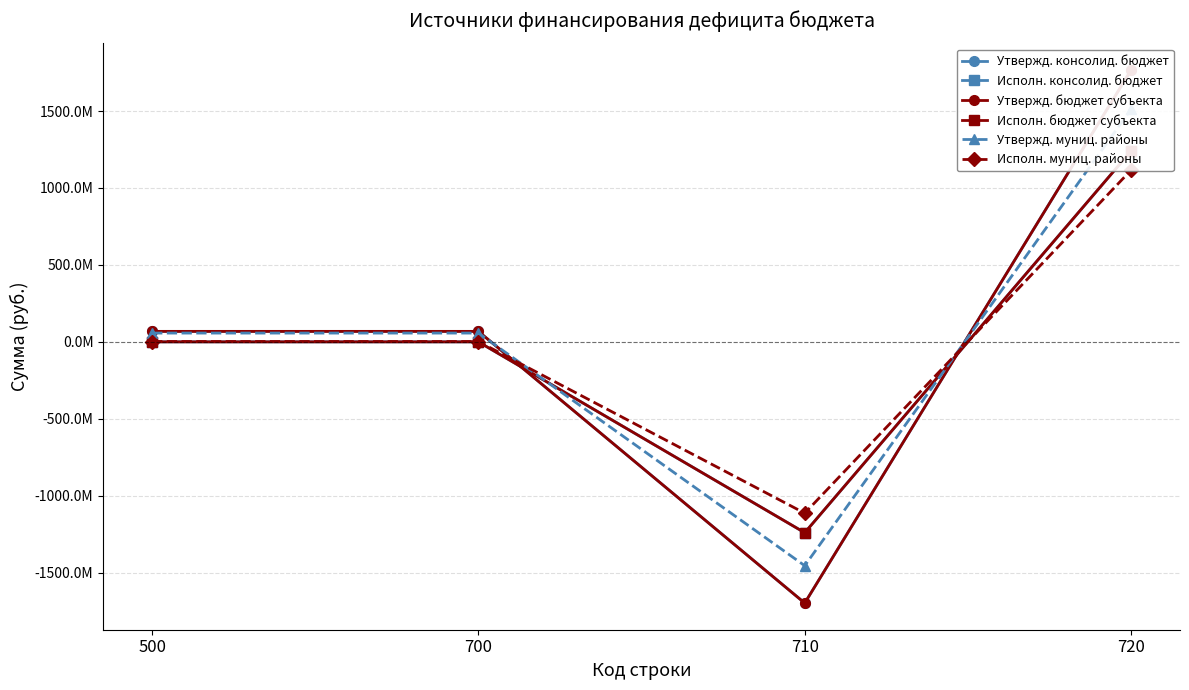

The Утвержд. консолид. бюджет series shows -1698178712.6 at 710. True or false?

True